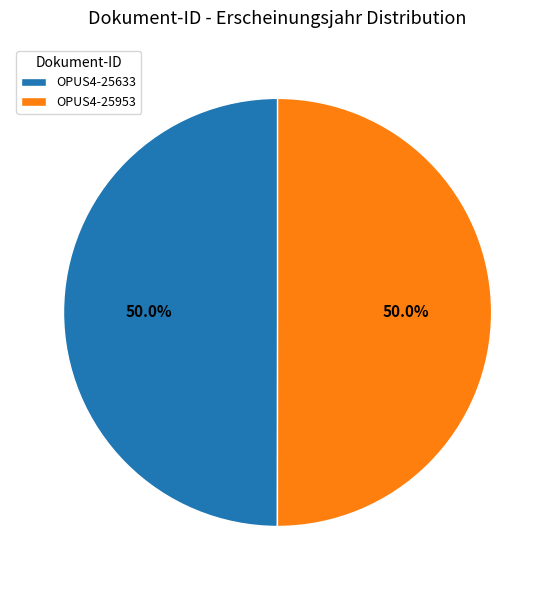

What is the ratio of the value at OPUS4-25633 to the value at OPUS4-25953?

1.0